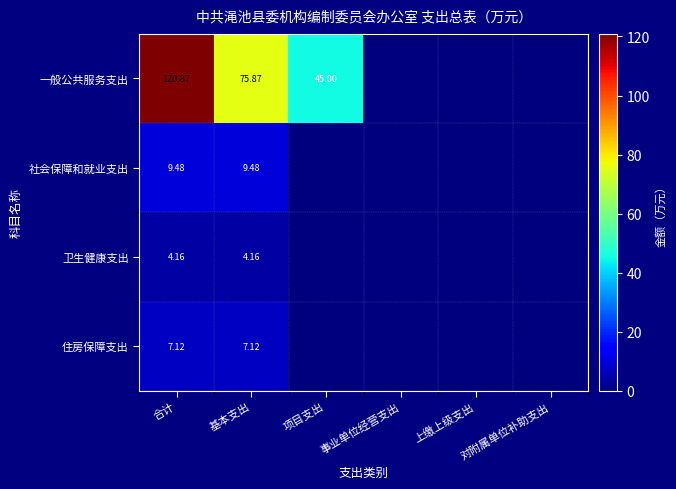

At which label does 住房保障支出 reach its peak?

合计